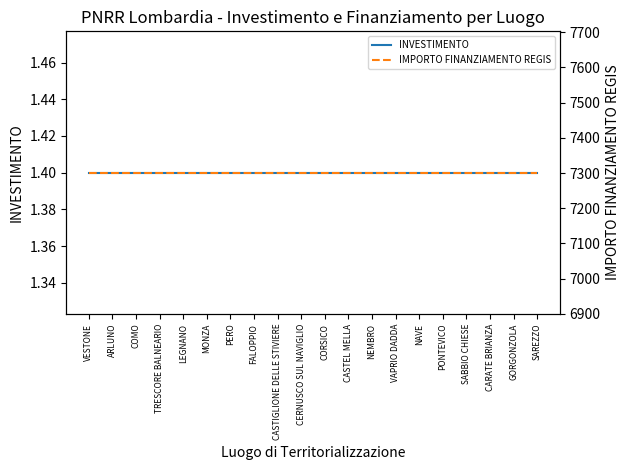

What is the label of the 1st point from the left?

VESTONE